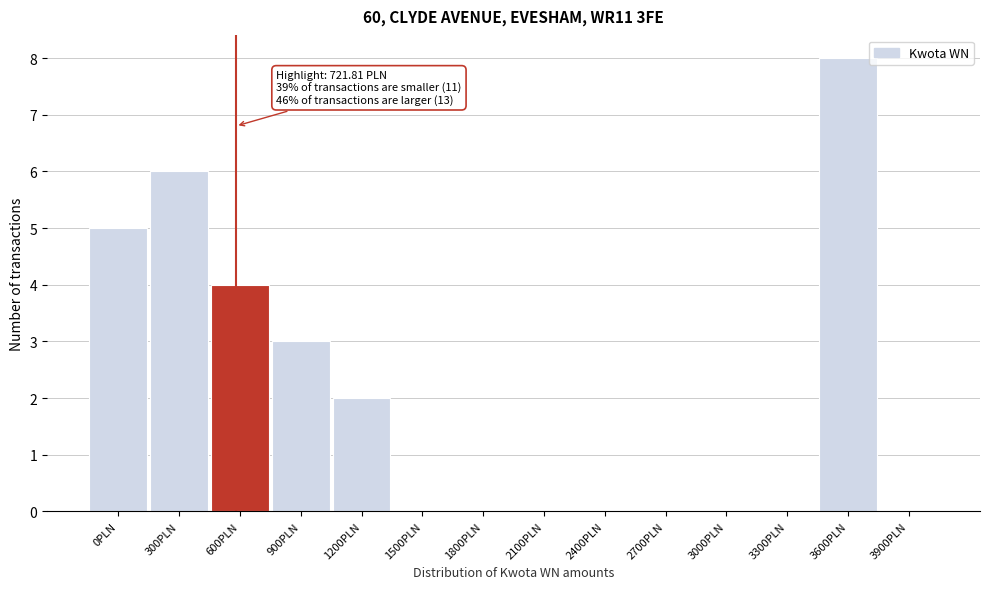

Reading right to left, transcribe all the data shown in this chart.

3900PLN=0	3600PLN=8	3300PLN=0	3000PLN=0	2700PLN=0	2400PLN=0	2100PLN=0	1800PLN=0	1500PLN=0	1200PLN=2	900PLN=3	600PLN=4	300PLN=6	0PLN=5